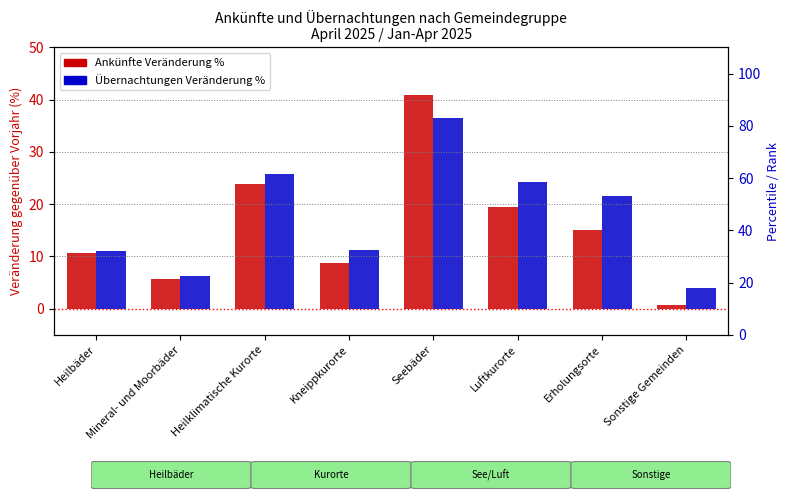

How many groups of bars are there?

8